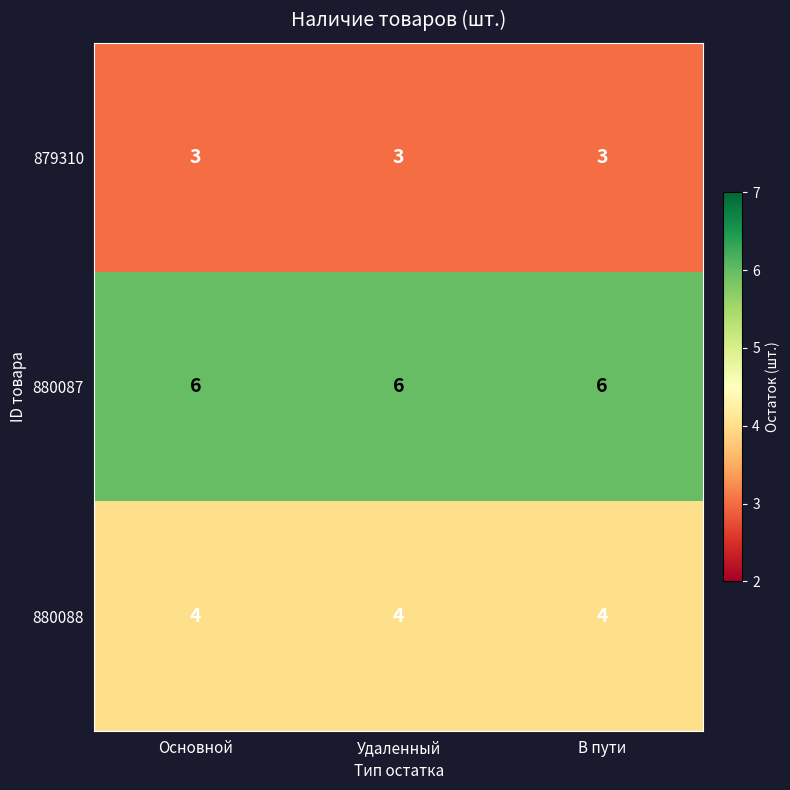

Count the number of categories in the chart.

3